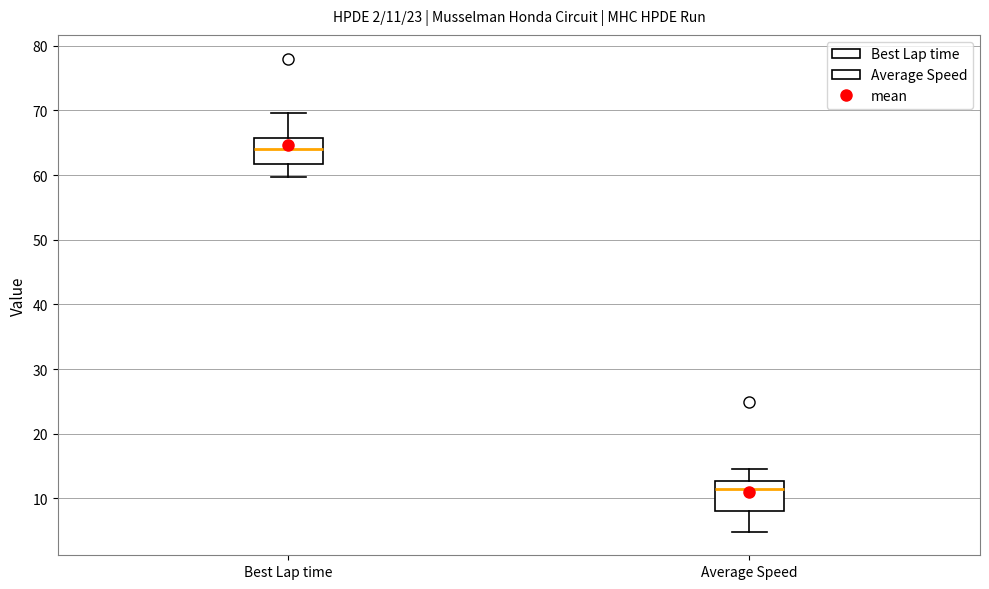

Which box has the lowest median line?

Average Speed